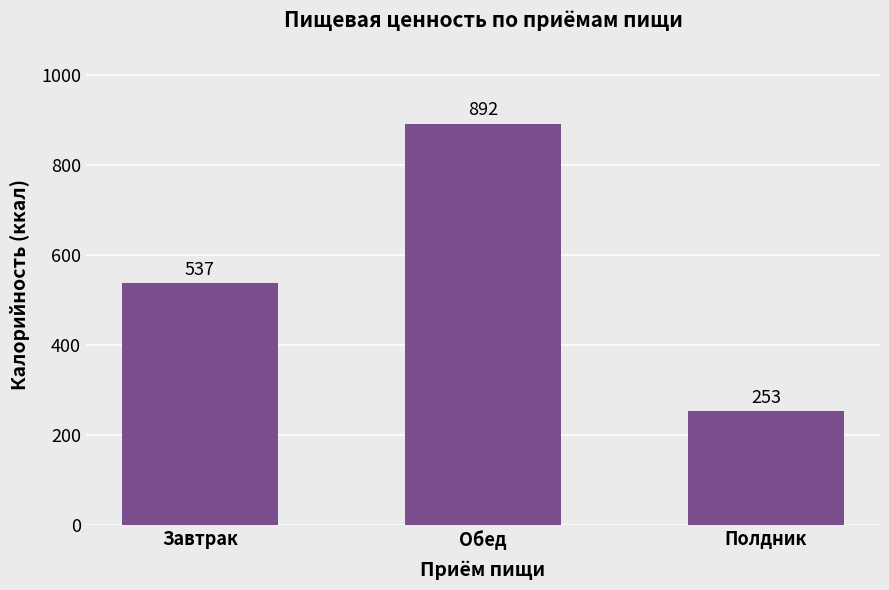

List the labels in order of value, largest first.

Обед, Завтрак, Полдник